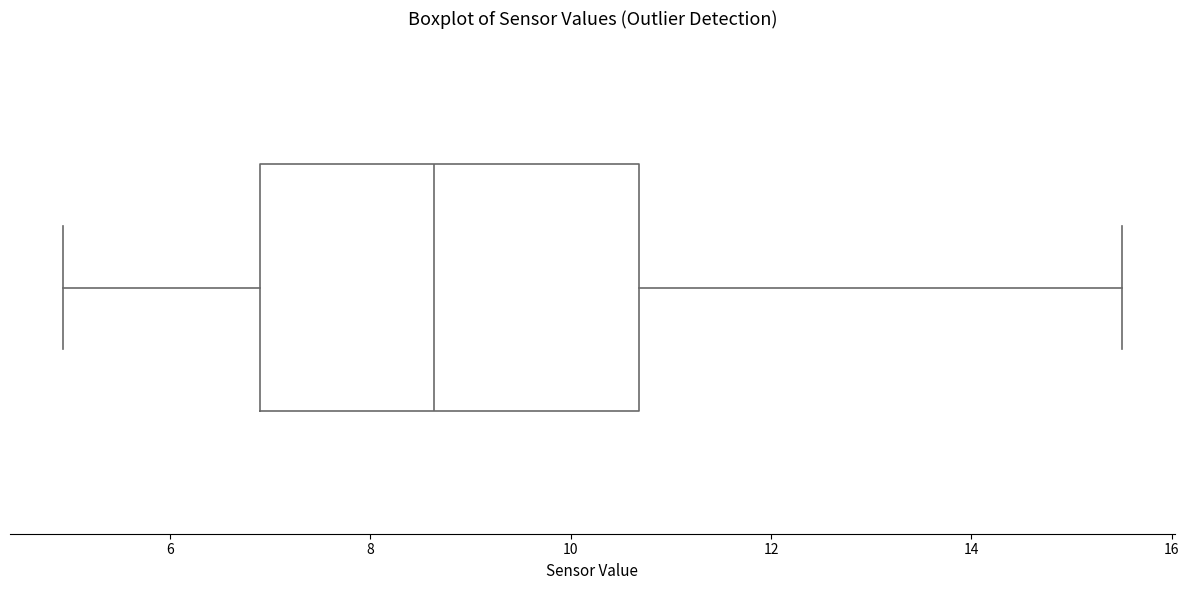

Where does the left whisker of the box end on the x-axis? The values are not printed on the chart, so give them approximately, as read against the axis.

5.0